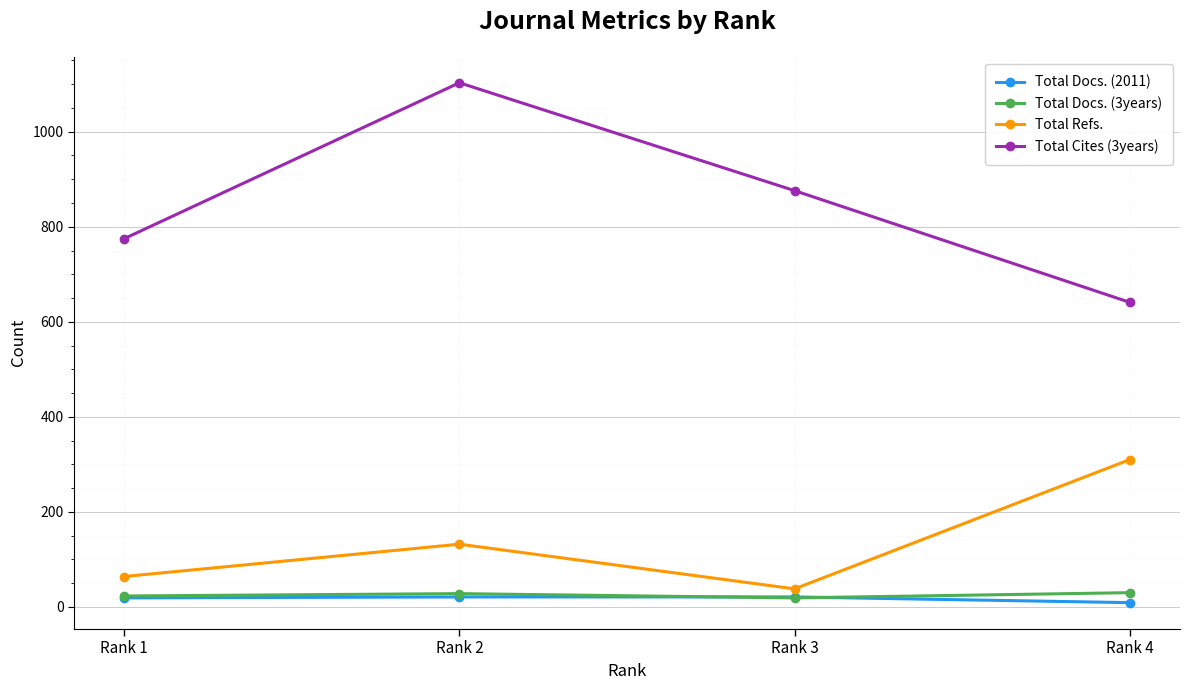

Count the number of categories in the chart.

4